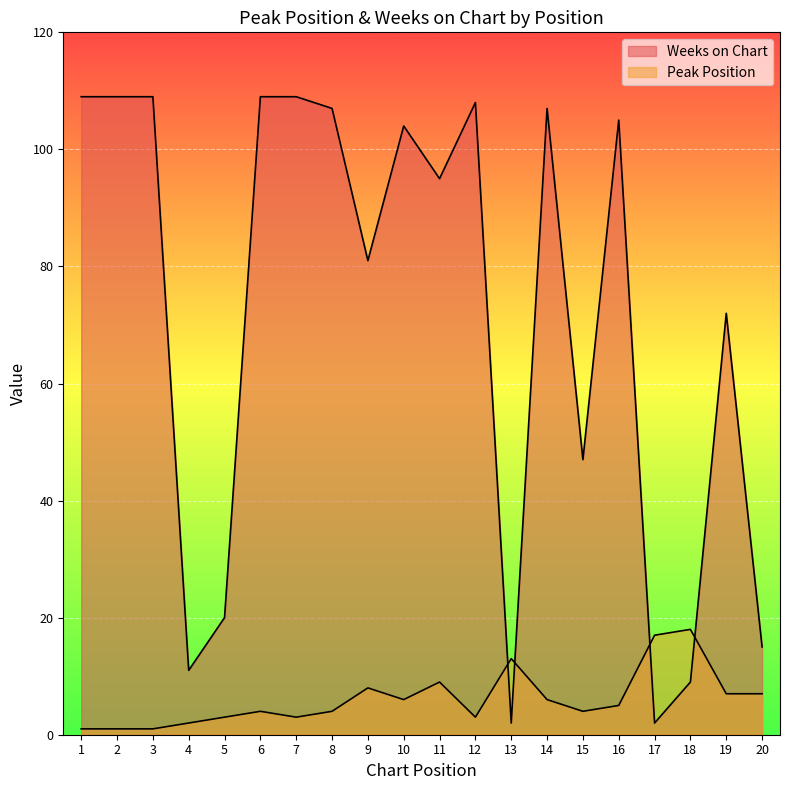

What is the difference between the maximum and second lowest values in the Weeks on Chart series?

107